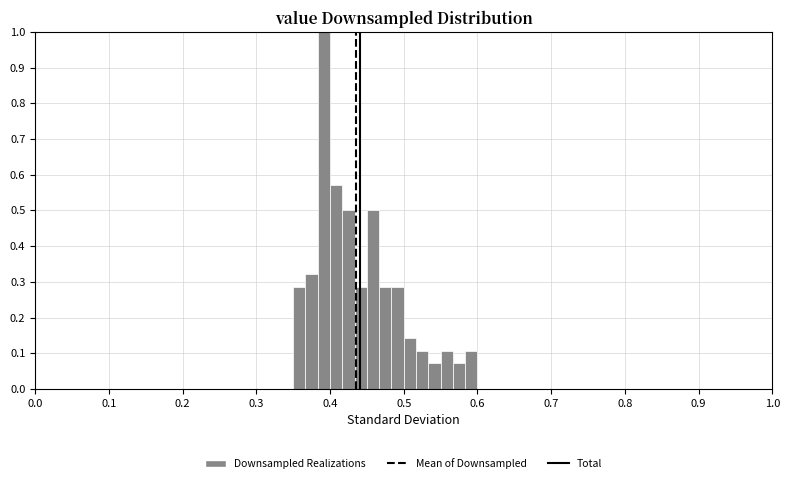

Read against the x-axis, roughly where is the centre of the tallest bar?

0.39